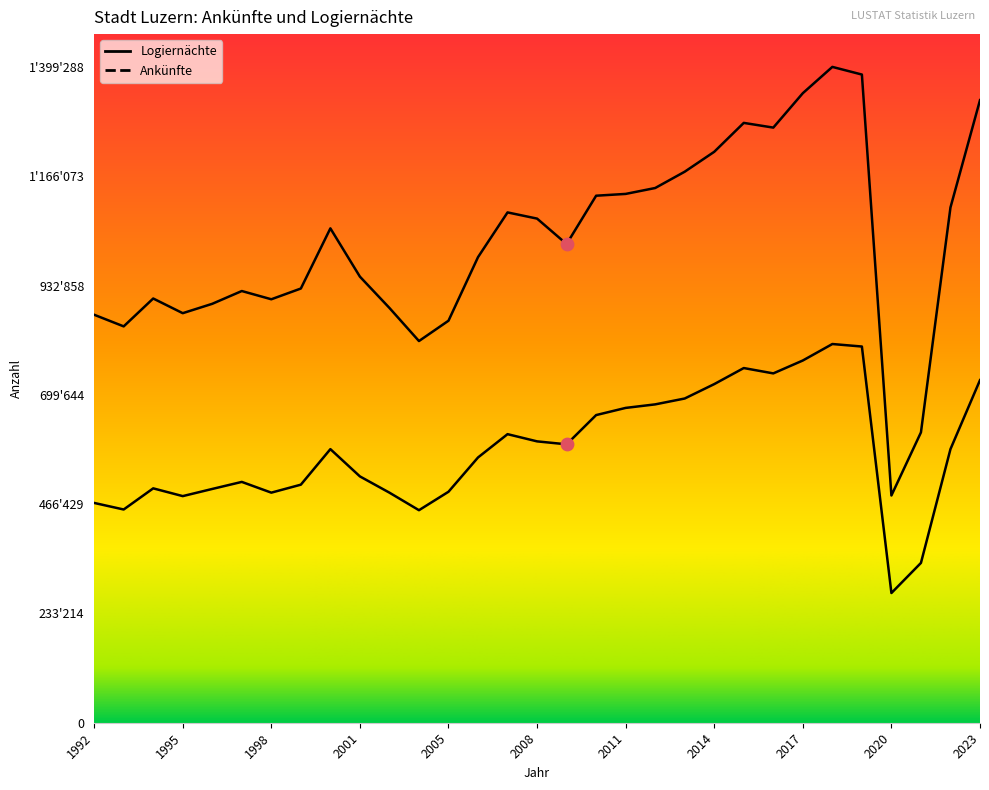

Is the value of Ankünfte at 2006 greater than the value of Logiernächte at 2020?

Yes